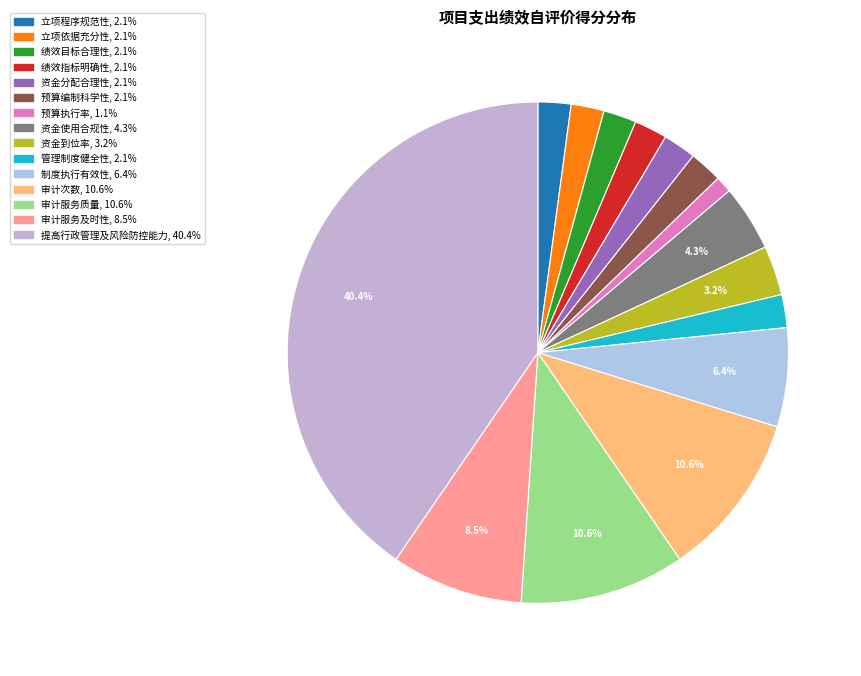

The 管理制度健全性 slice represents 15% of the pie. True or false?

False